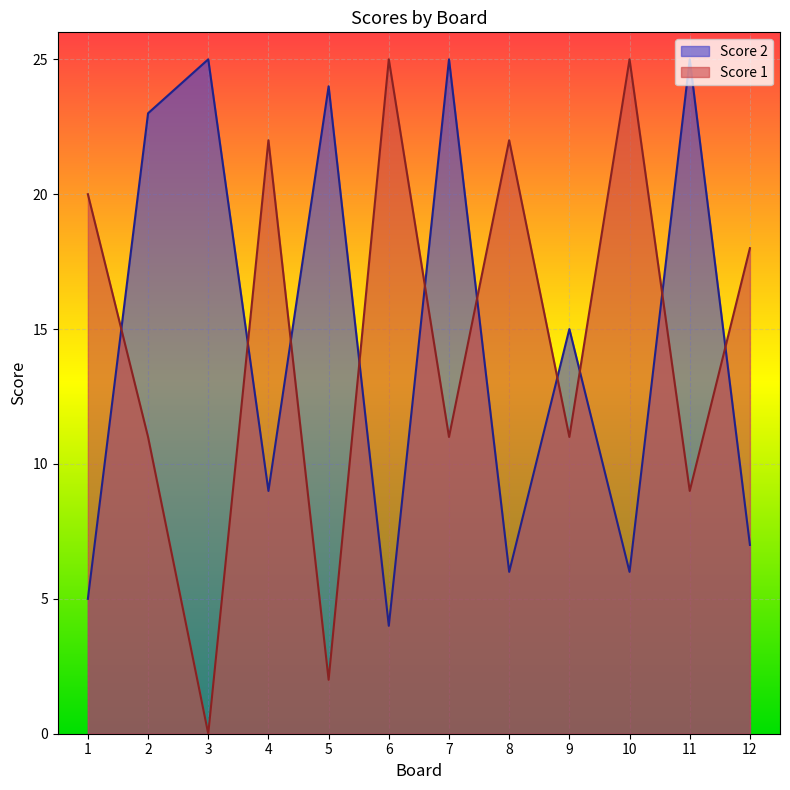

At how many categories does at least one series exceed 24?

5